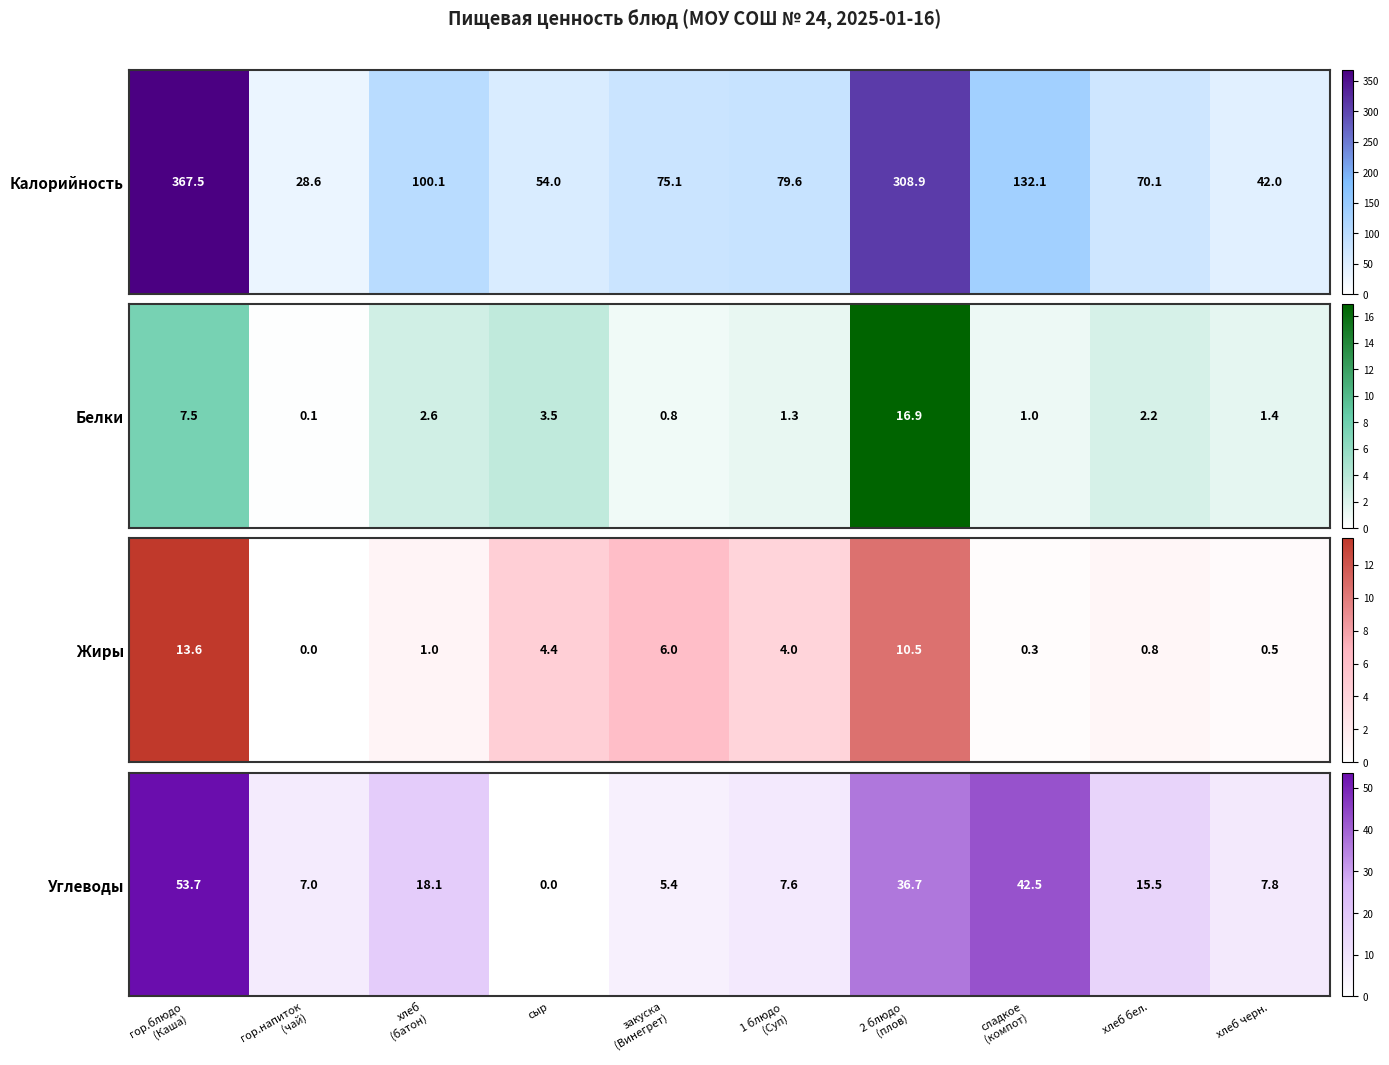

The chart shows a value of 1.9 at закуска
(Винегрет). True or false?

False